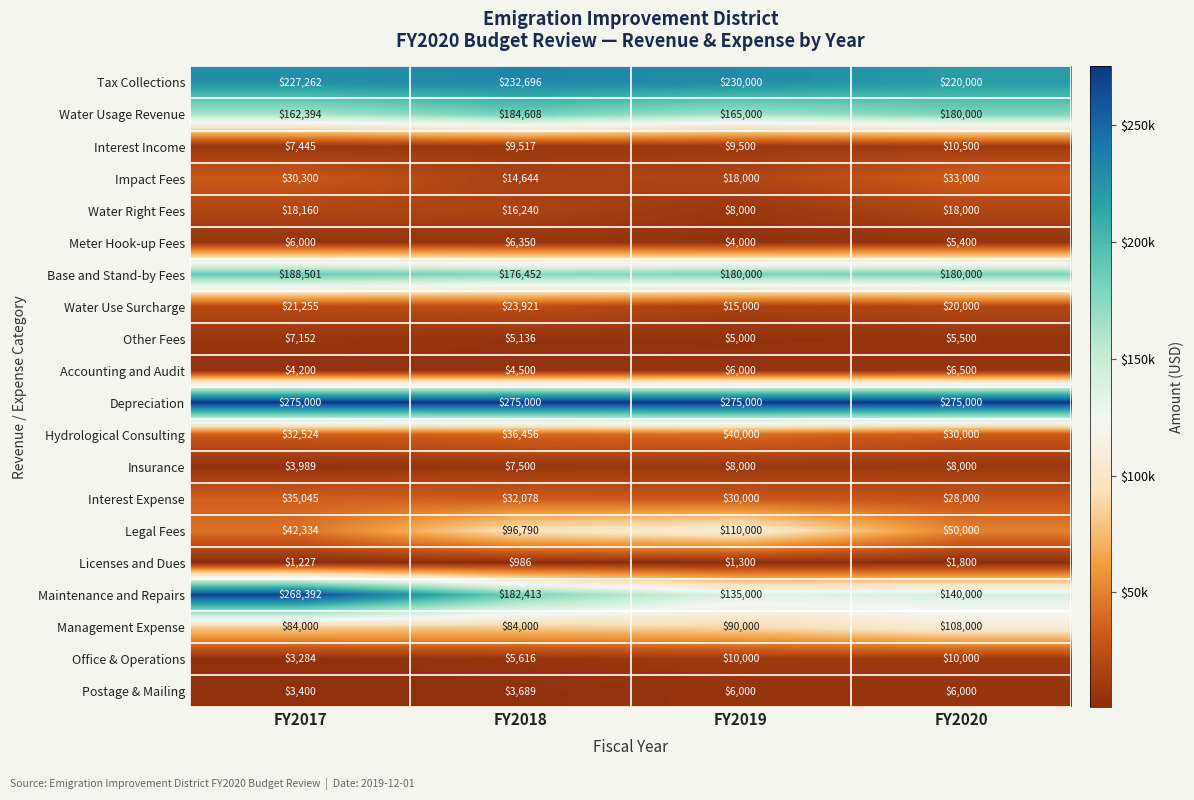

What is the difference between the highest and lowest values at FY2017?

273773